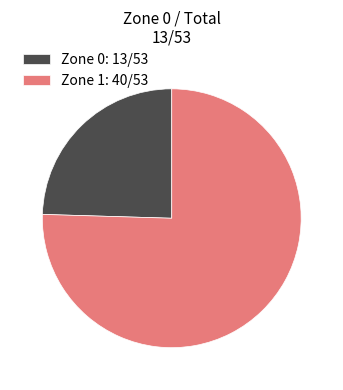

What is the largest slice in the pie chart?

Zone 1